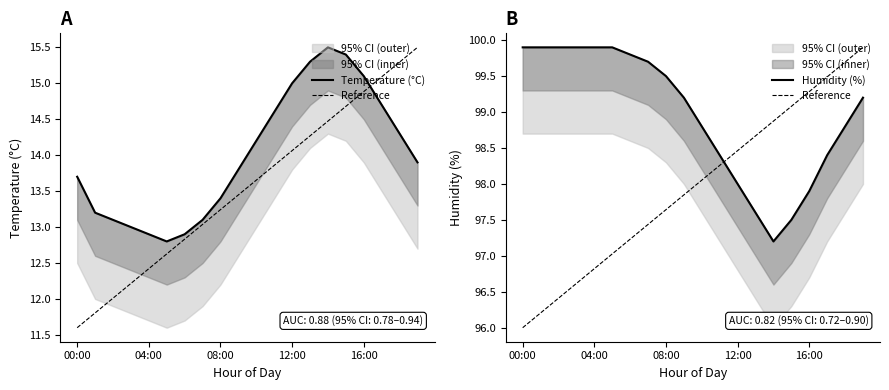

What is the value of the Reference point at the 20th from the left?

99.9